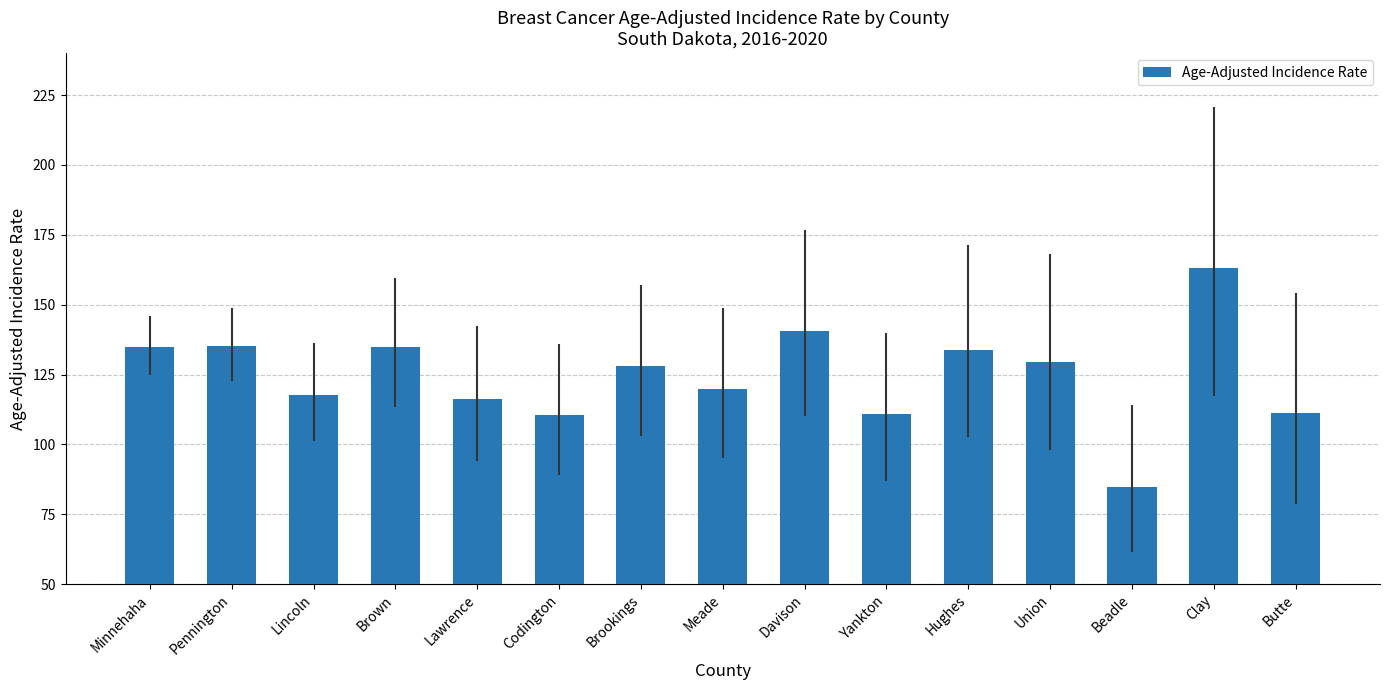

What is the change in value from Pennington to Codington?

-24.7